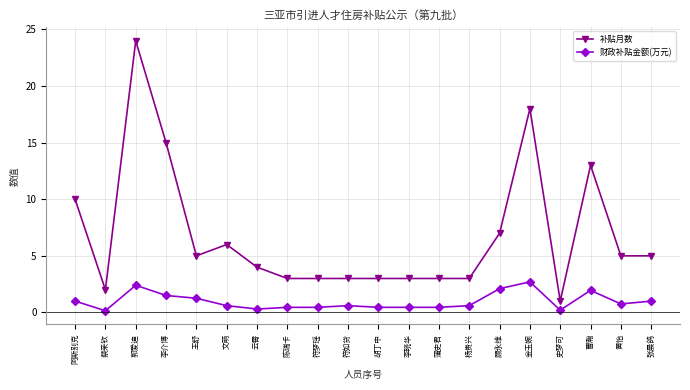

How many values in the 补贴月数 series are below 5?

10